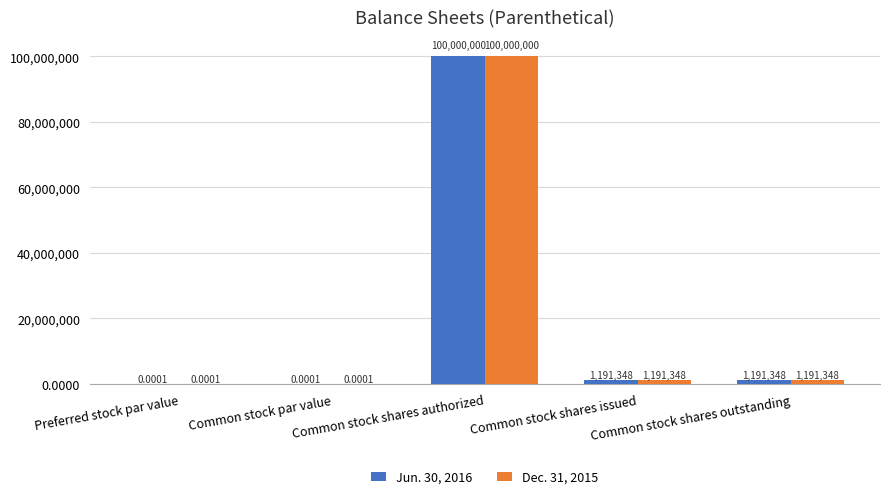

At which label does Dec. 31, 2015 reach its peak?

Common stock shares authorized